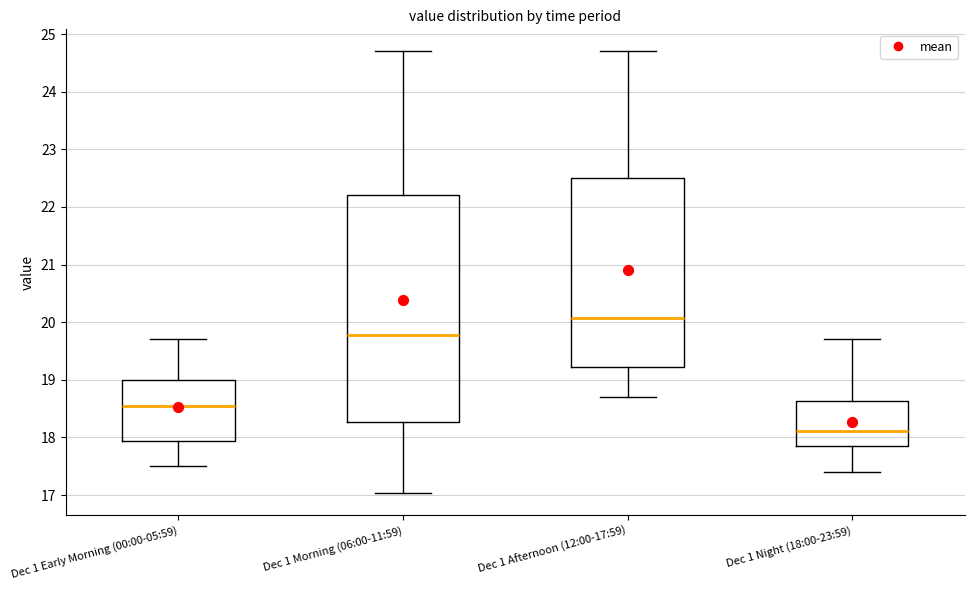

Comparing the boxes themselves (not the whiskers), which one is the tallest?

Dec 1 Morning (06:00-11:59)